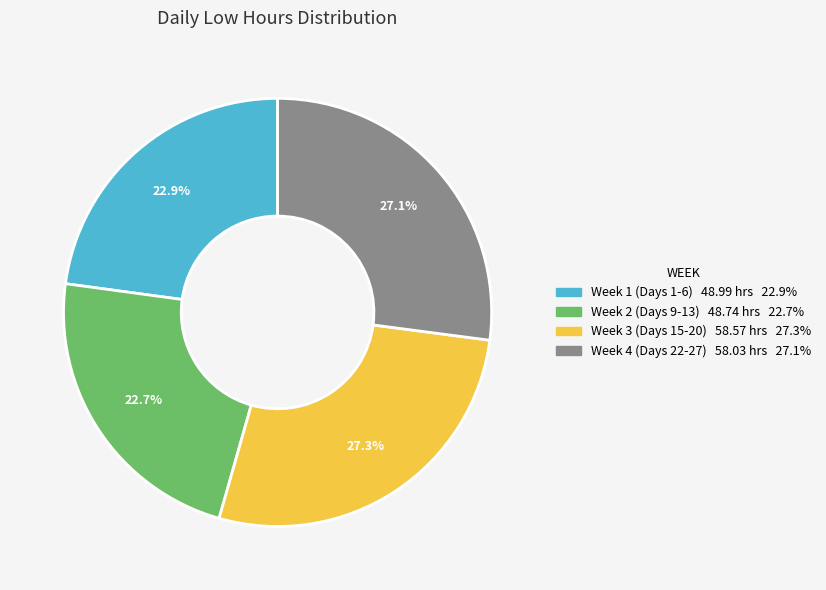

Is there any slice that represents more than half of the pie?

No